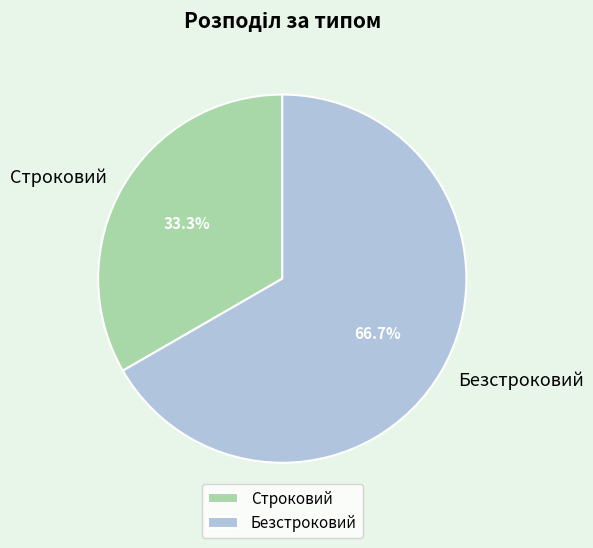

Is it true that Безстроковий is 59% of the pie?

False